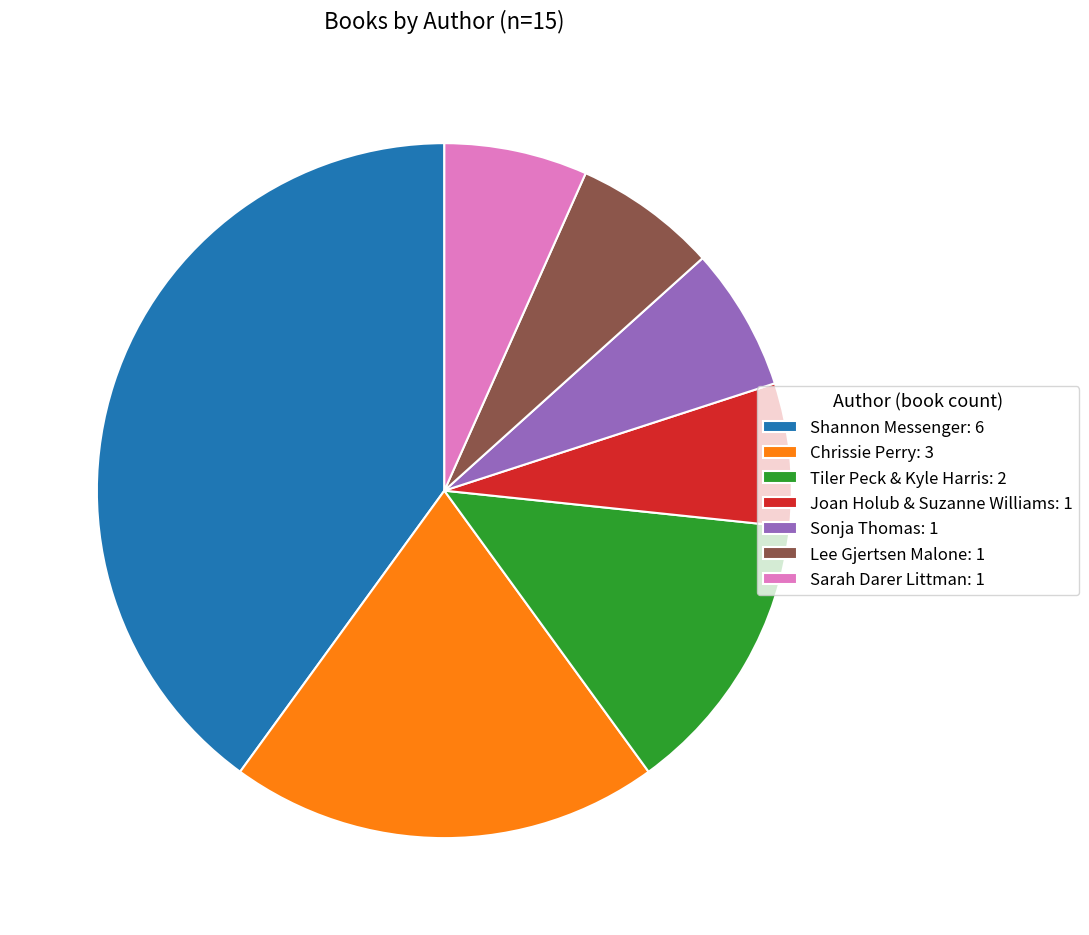

Approximately how many times larger is the value at Tiler Peck & Kyle Harris: 2 compared to Sarah Darer Littman: 1?

2.0